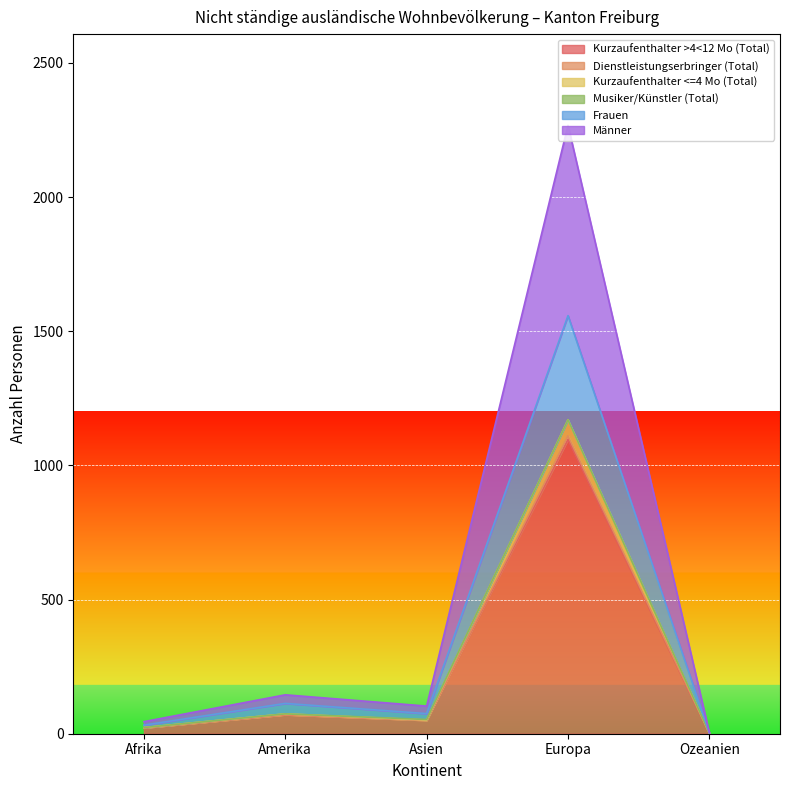

True or false: Kurzaufenthalter <=4 Mo (Total) has more than 2 interior local peaks.

False